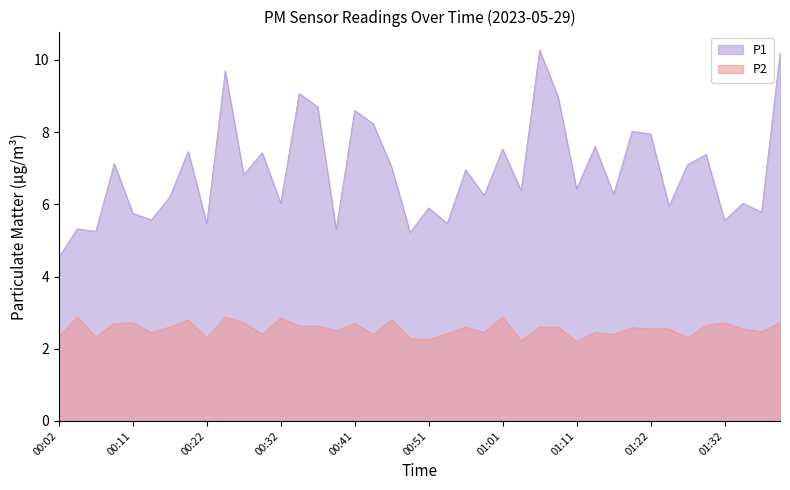

Rank the series by their average value, from highest to lowest.

P1, P2